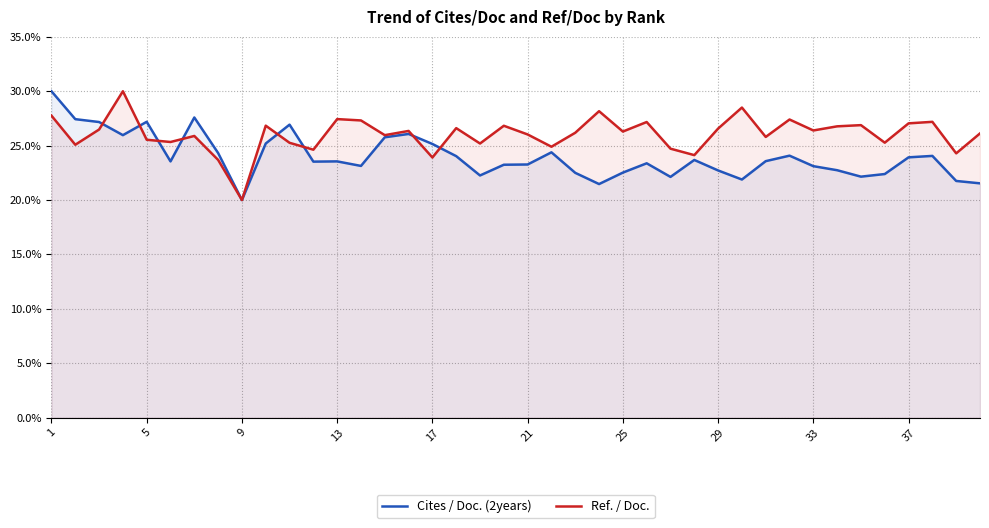

What is the average value of the Cites / Doc. (2years) series?

24.0